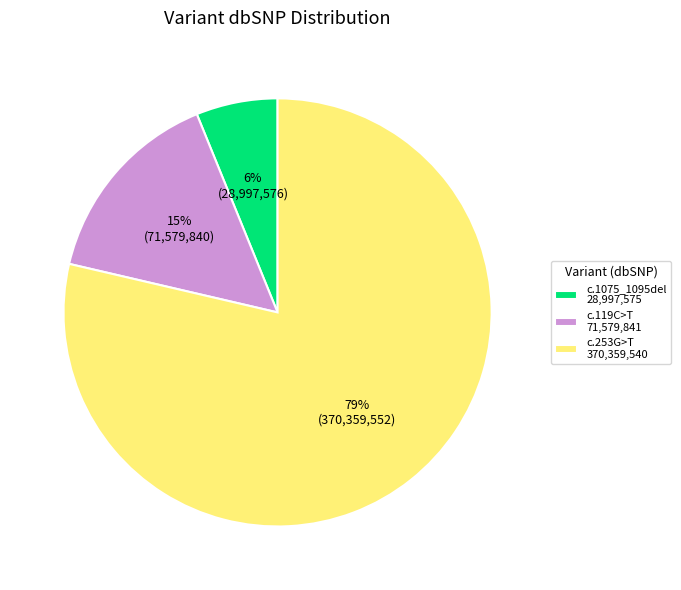

Which has a higher value, c.119C>T 71,579,841 or c.253G>T 370,359,540?

c.253G>T 370,359,540